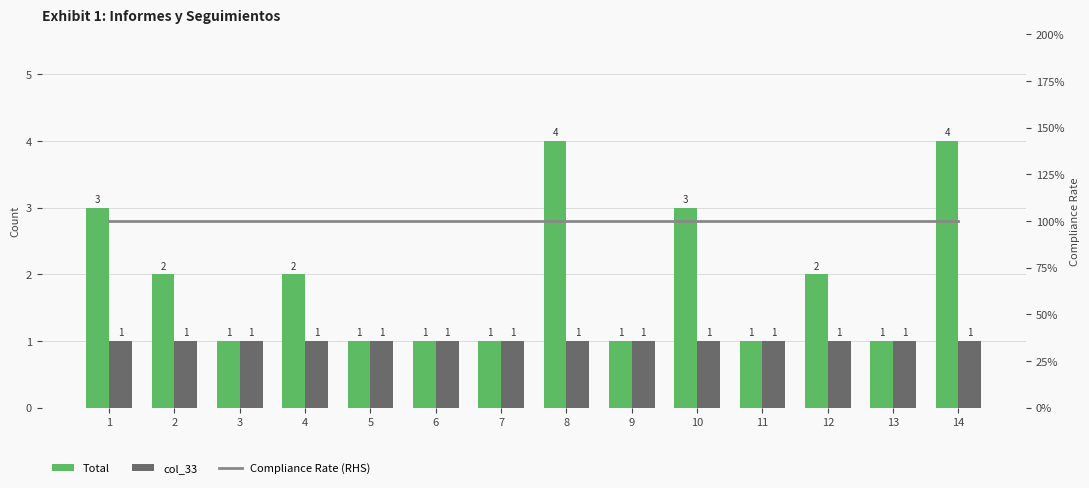

At which category is the sum across all series the highest?

8